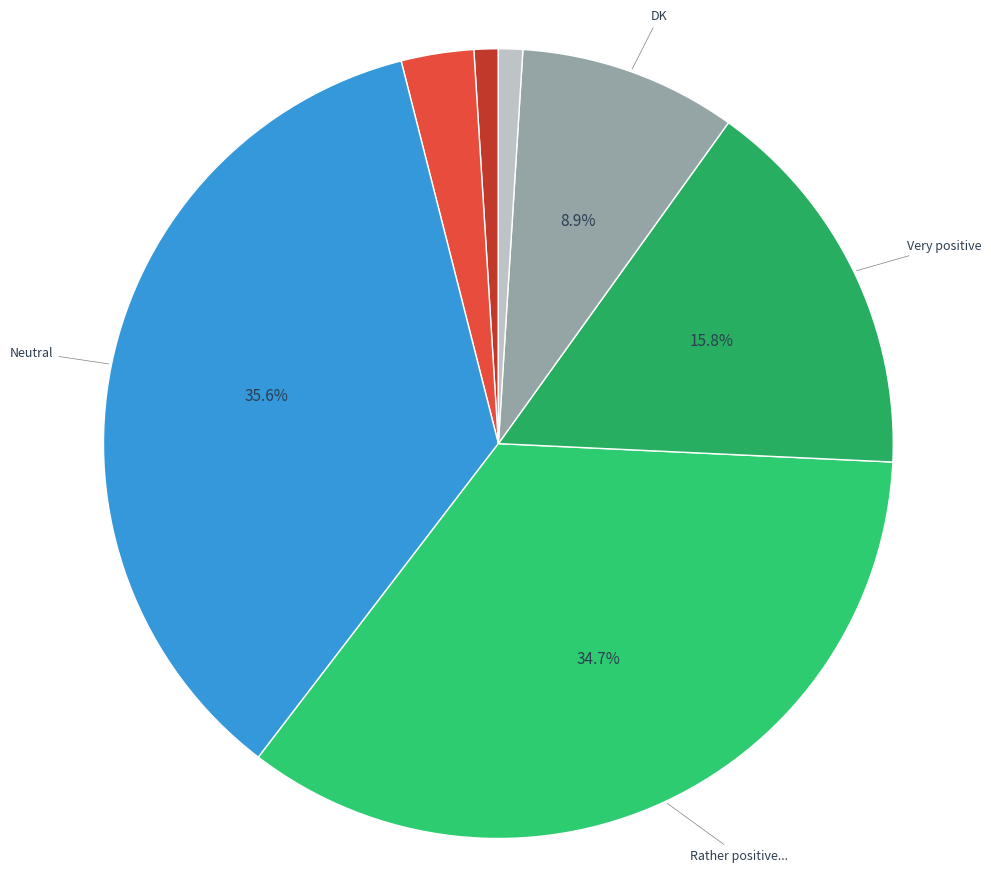

Is there any slice that represents more than half of the pie?

No